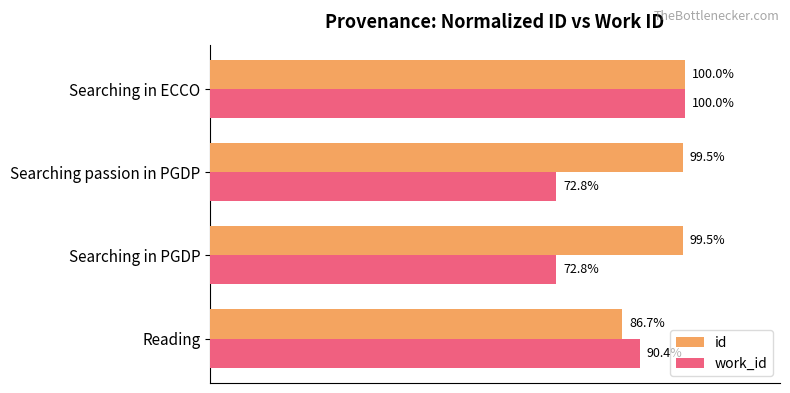

Which category has the highest value across all series?

Searching in ECCO